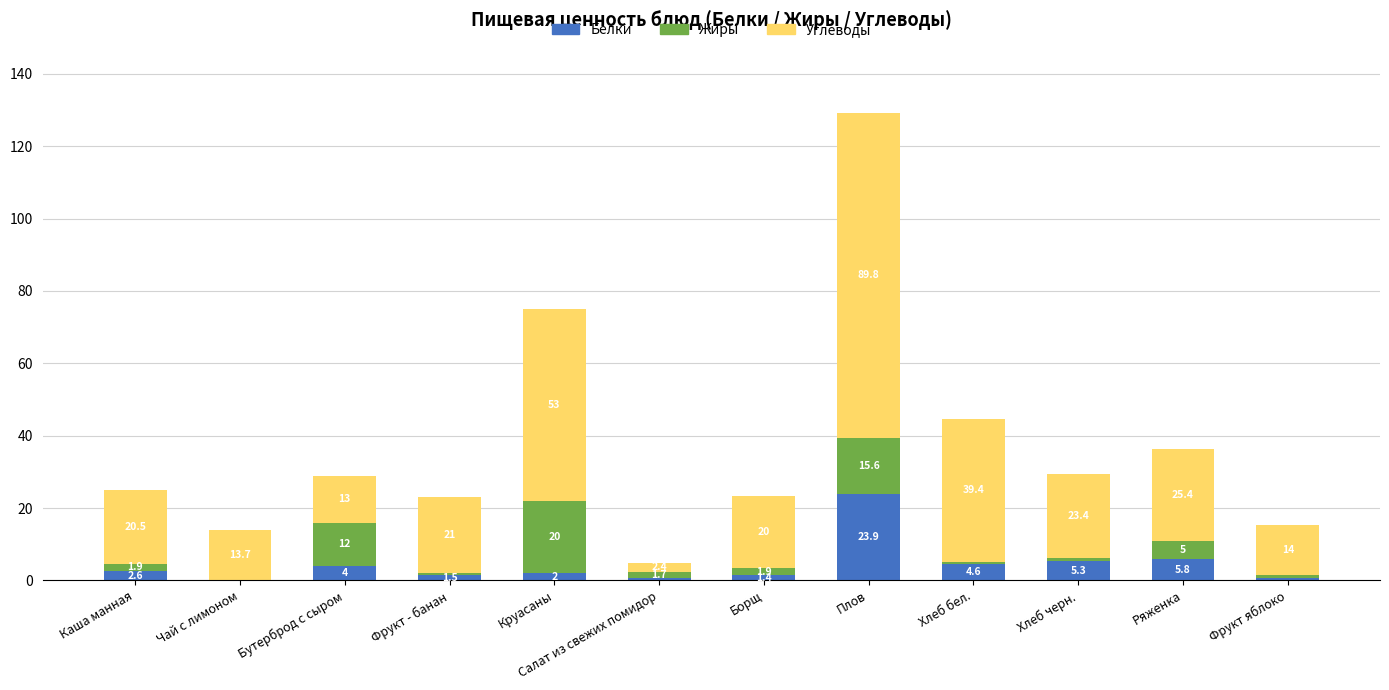

At which category is the sum across all series the highest?

Плов